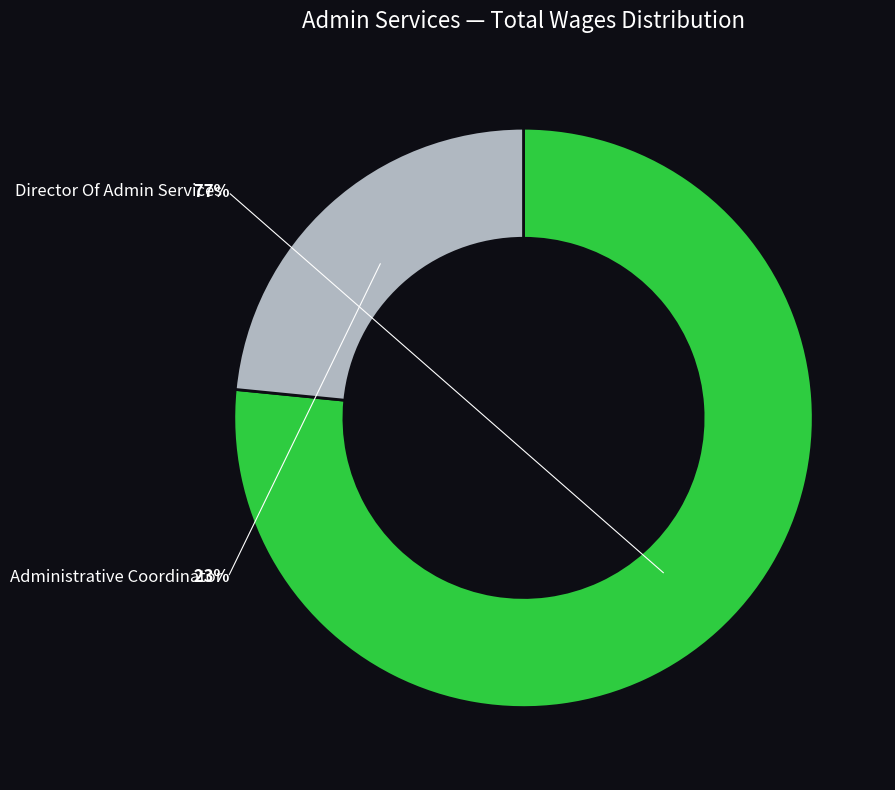

The Administrative Coordinator slice represents 12% of the pie. True or false?

False